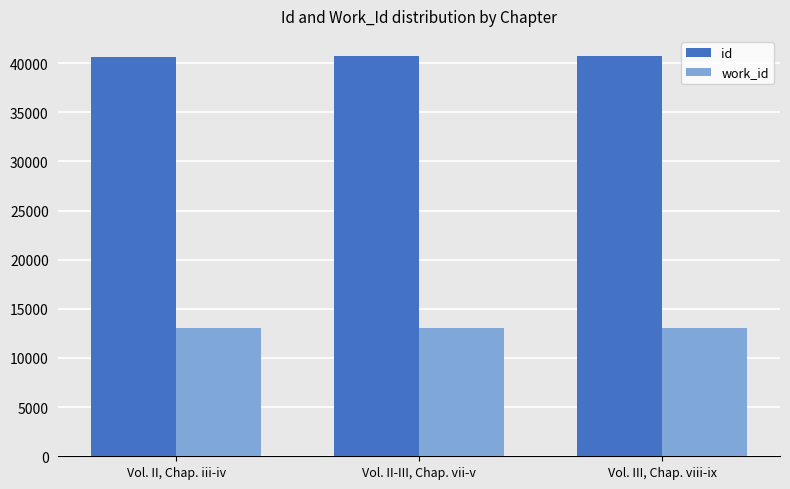

What is the label of the 2nd bar from the left?

Vol. II-III, Chap. vii-v